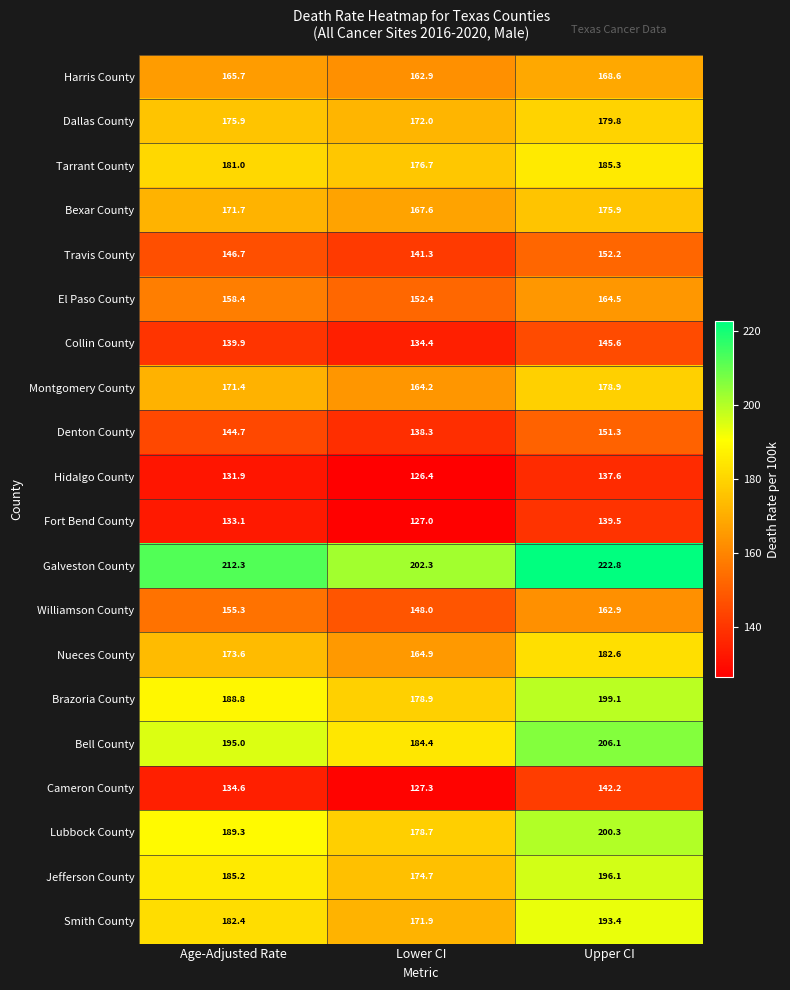

At which category is the sum across all series the highest?

Upper CI